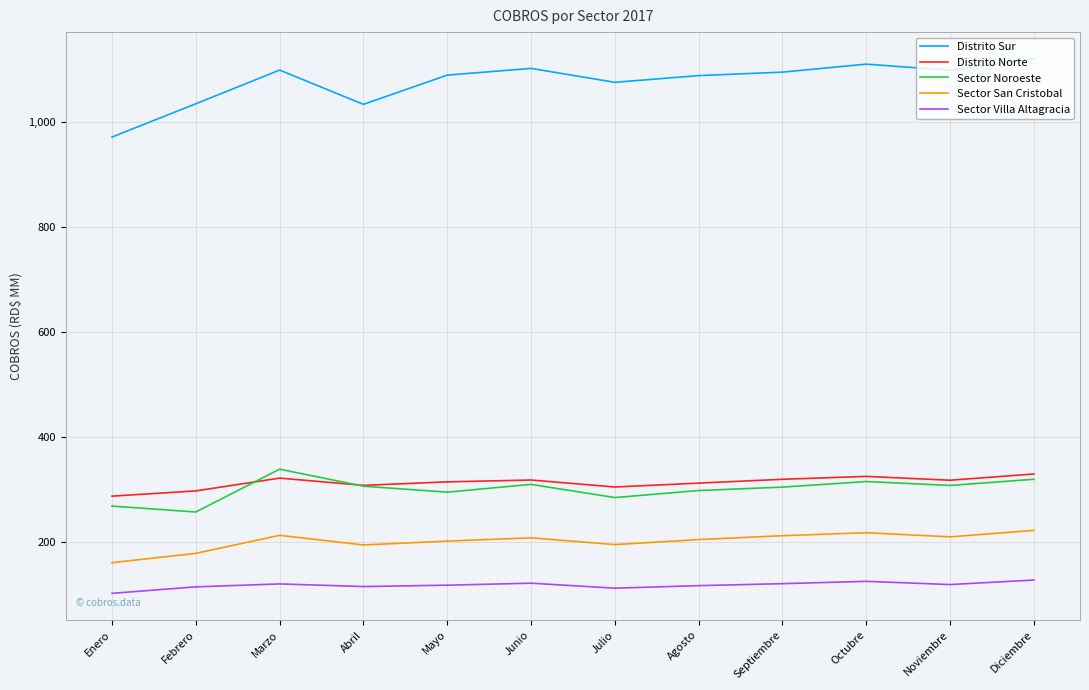

What is the total value across all series at Marzo?

2095.1